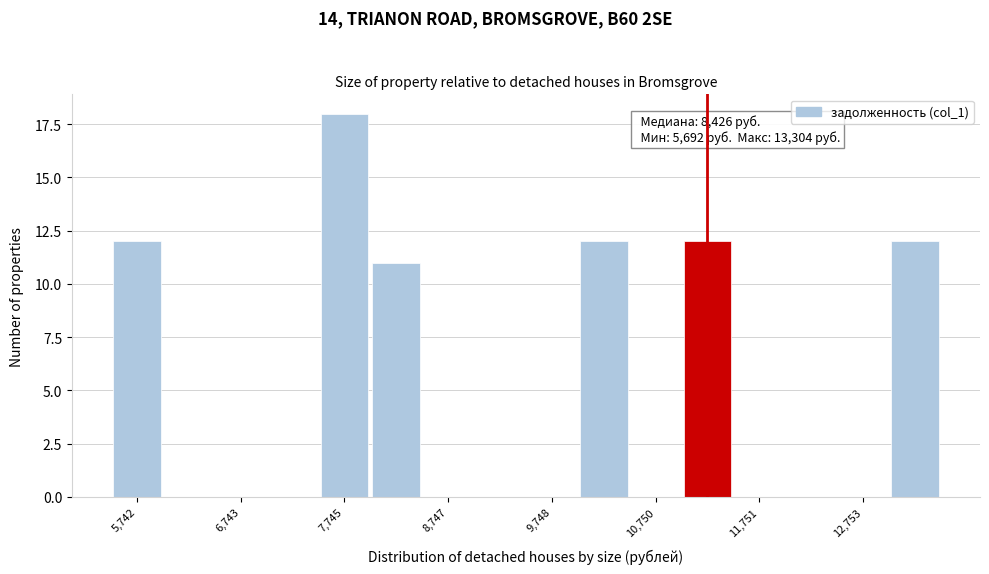

Around what value on the x-axis is the tallest bar? Give the approximate position of its centre, as read against the axis.

7800